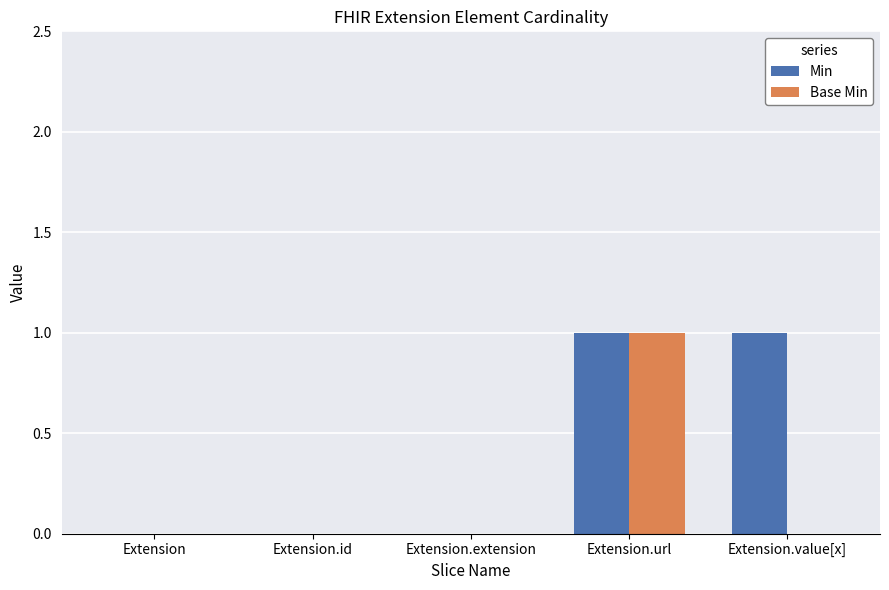

How many categories are shown in the chart?

5